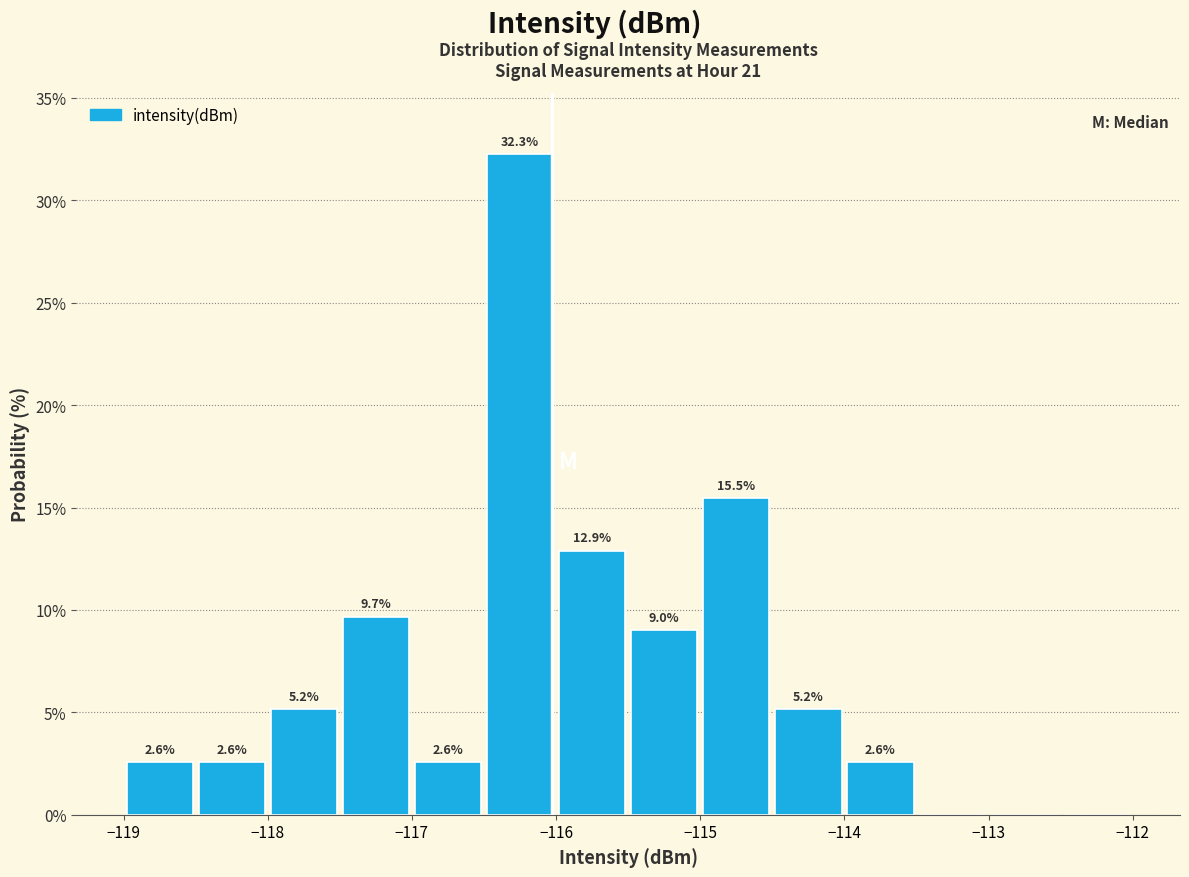

Over which range of the x-axis is the bar tallest?

-116.5 to -116.0